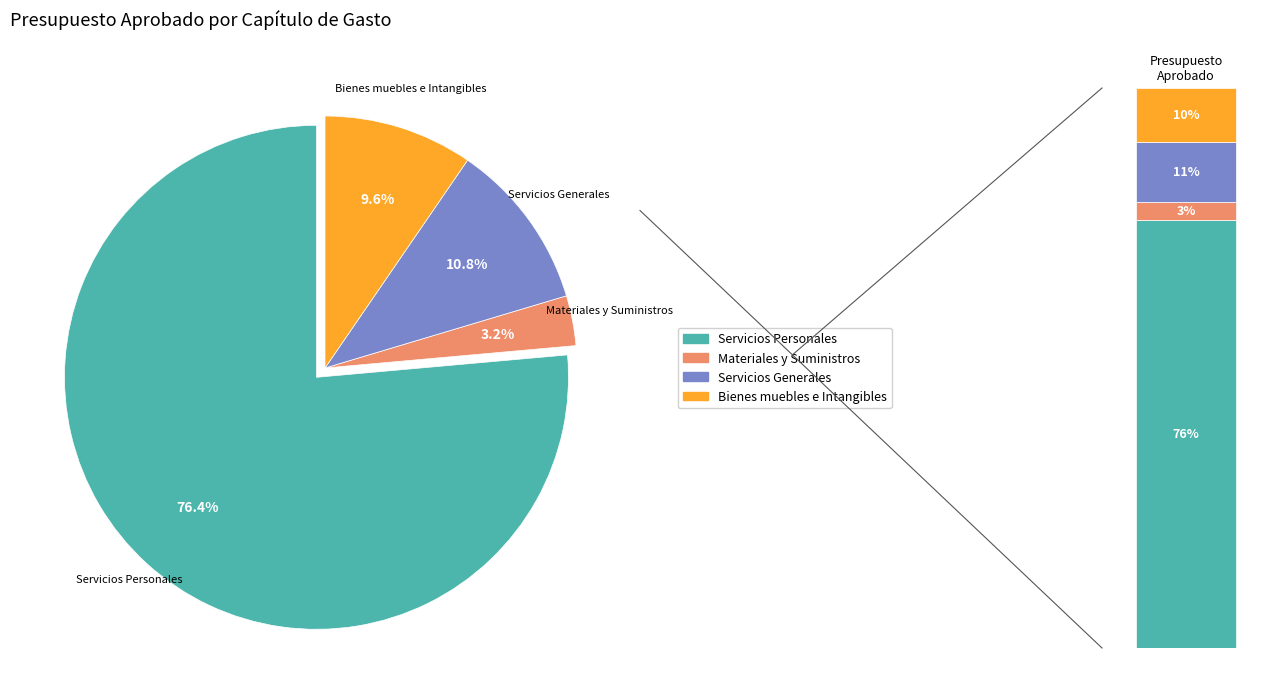

Is it true that Servicios Personales is 76% of the pie?

True